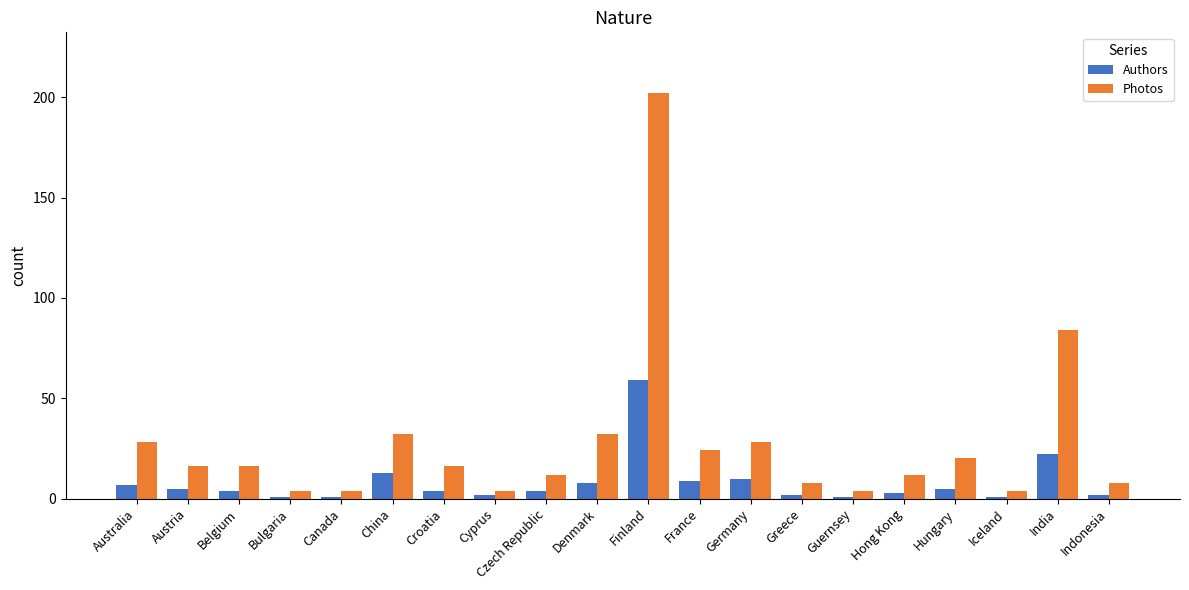

At which label does Photos reach its peak?

Finland